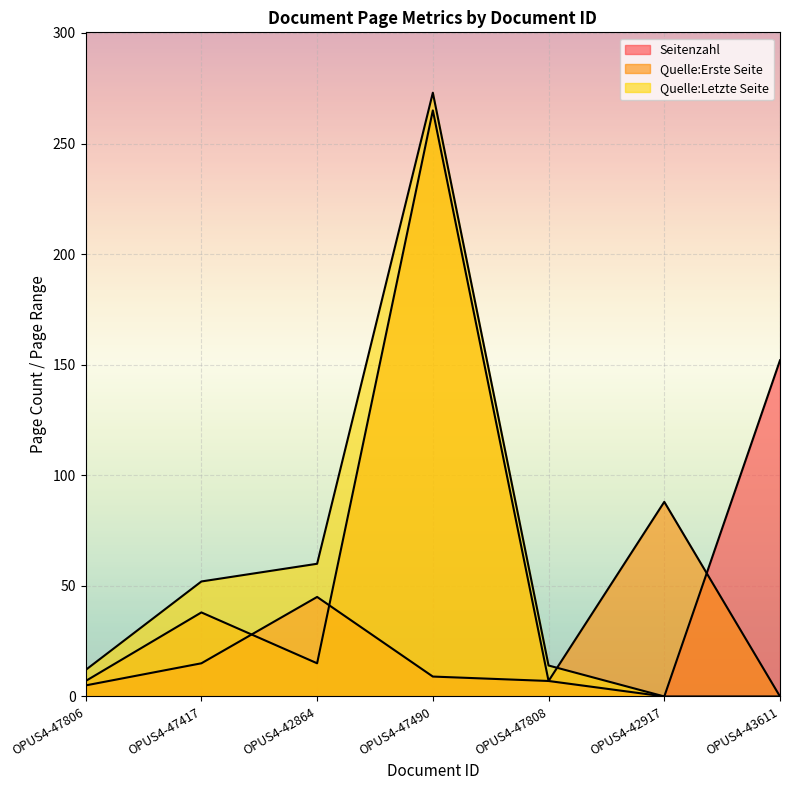

At which category does Quelle:Erste Seite reach its first local peak?

OPUS4-47417